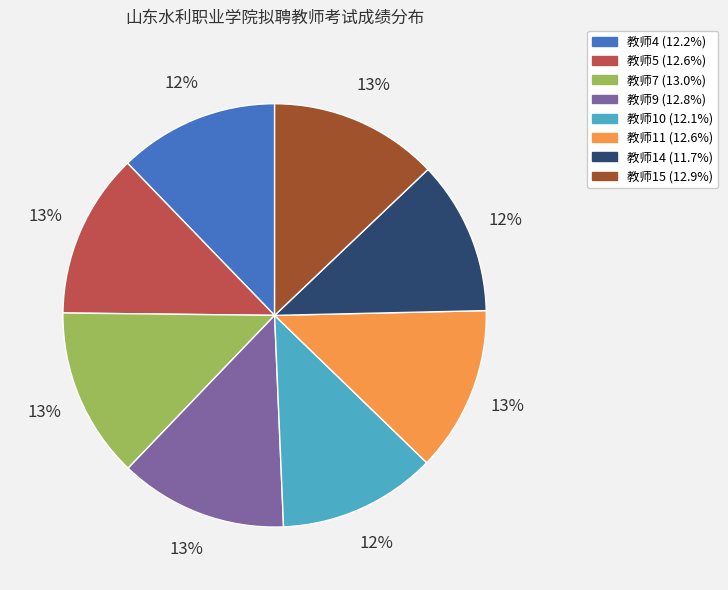

Is there a majority slice in this chart?

No